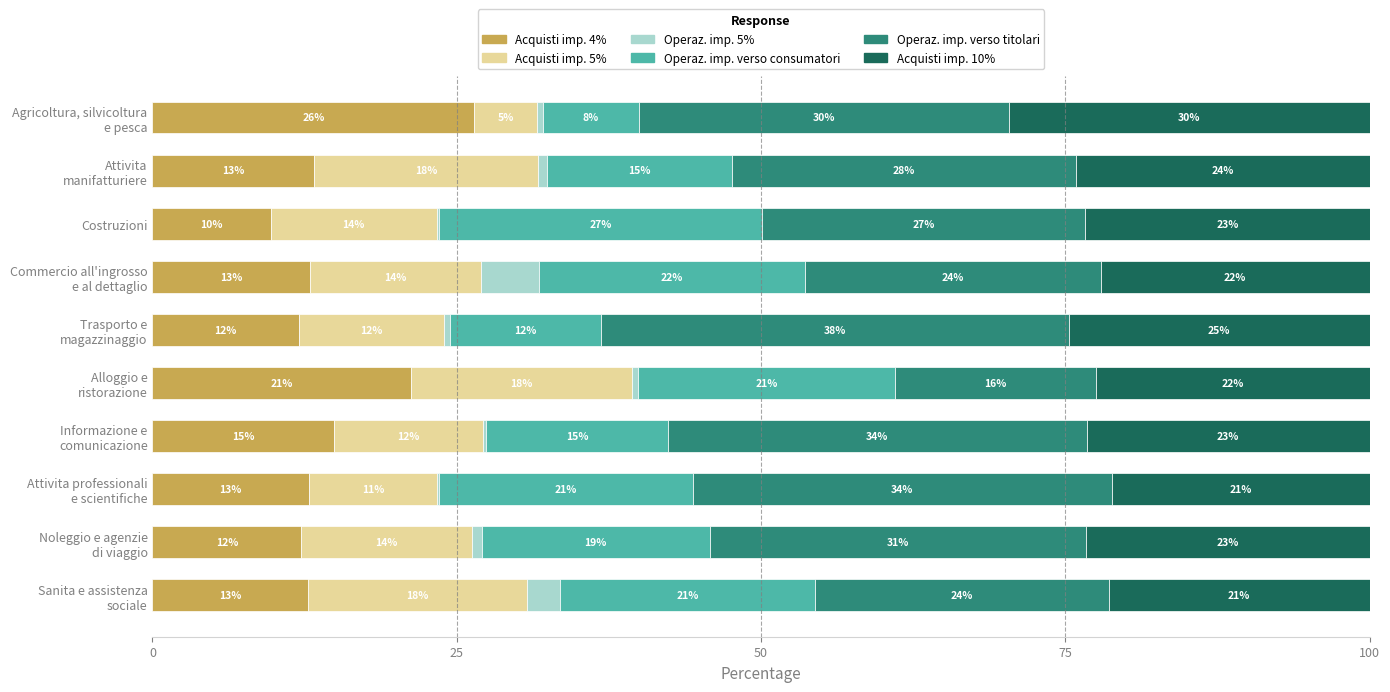

Count the number of data series in this chart.

6